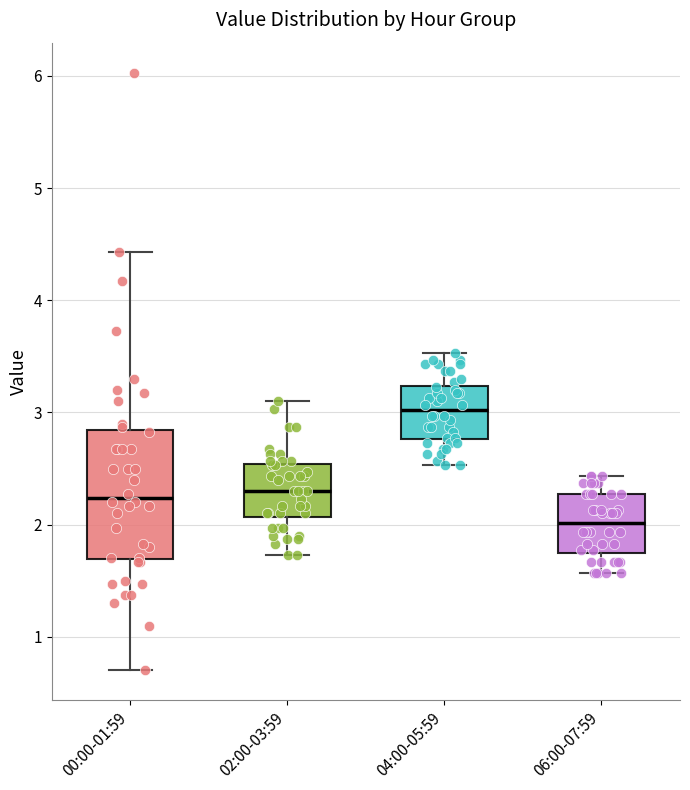

Reading left to right, transcribe this box plot: for each box, give where its median line is, the range the box spans, and where its two whiskers end, as read against the y-axis. The values are not printed on the chart, so give them approximately, as read against the axis.

00:00-01:59: median 2.2, box 1.7 to 2.8, whiskers 0.7 to 4.4
02:00-03:59: median 2.3, box 2.1 to 2.5, whiskers 1.7 to 3.1
04:00-05:59: median 3.0, box 2.8 to 3.2, whiskers 2.5 to 3.5
06:00-07:59: median 2.0, box 1.7 to 2.3, whiskers 1.6 to 2.4